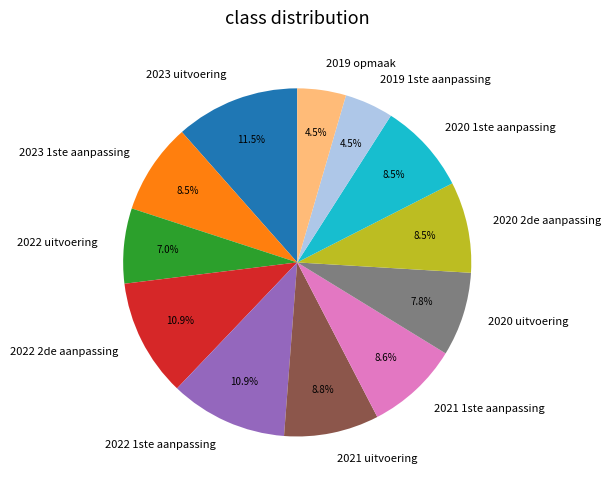

To the nearest percent, what is the combined percentage of 2019 opmaak and 2020 uitvoering?

12%